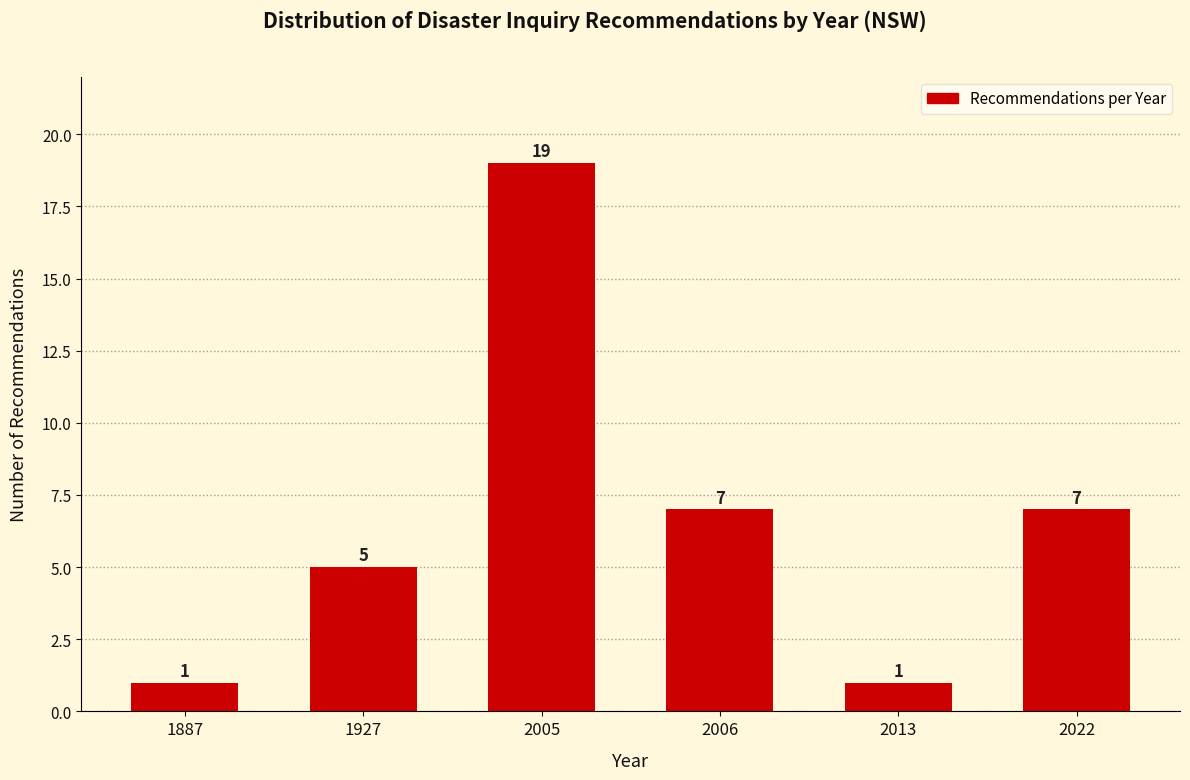

Reading right to left, extract all data points from this chart.

2022=7	2013=1	2006=7	2005=19	1927=5	1887=1